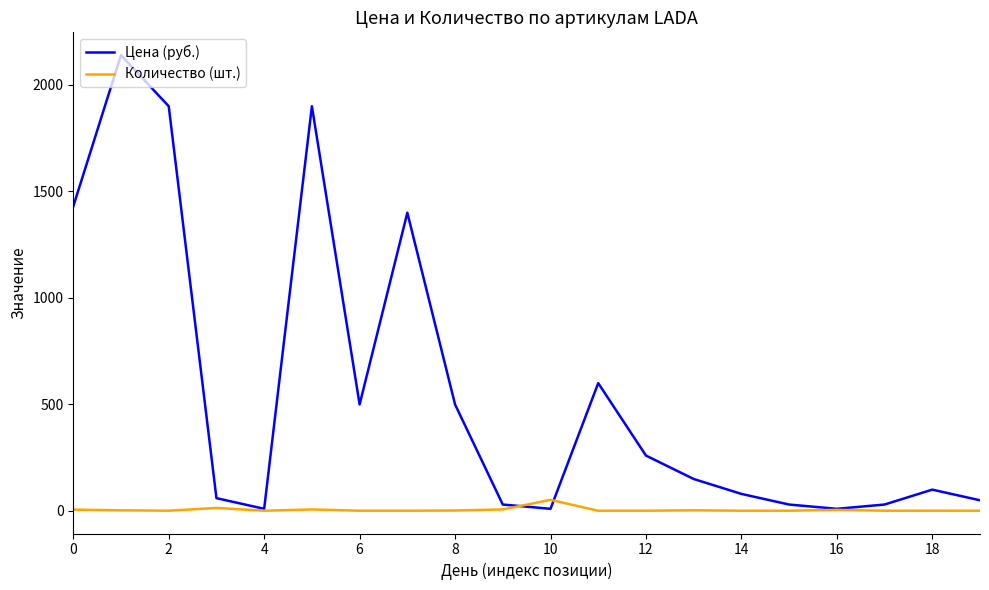

Which series has the largest total across all categories?

Цена (руб.)